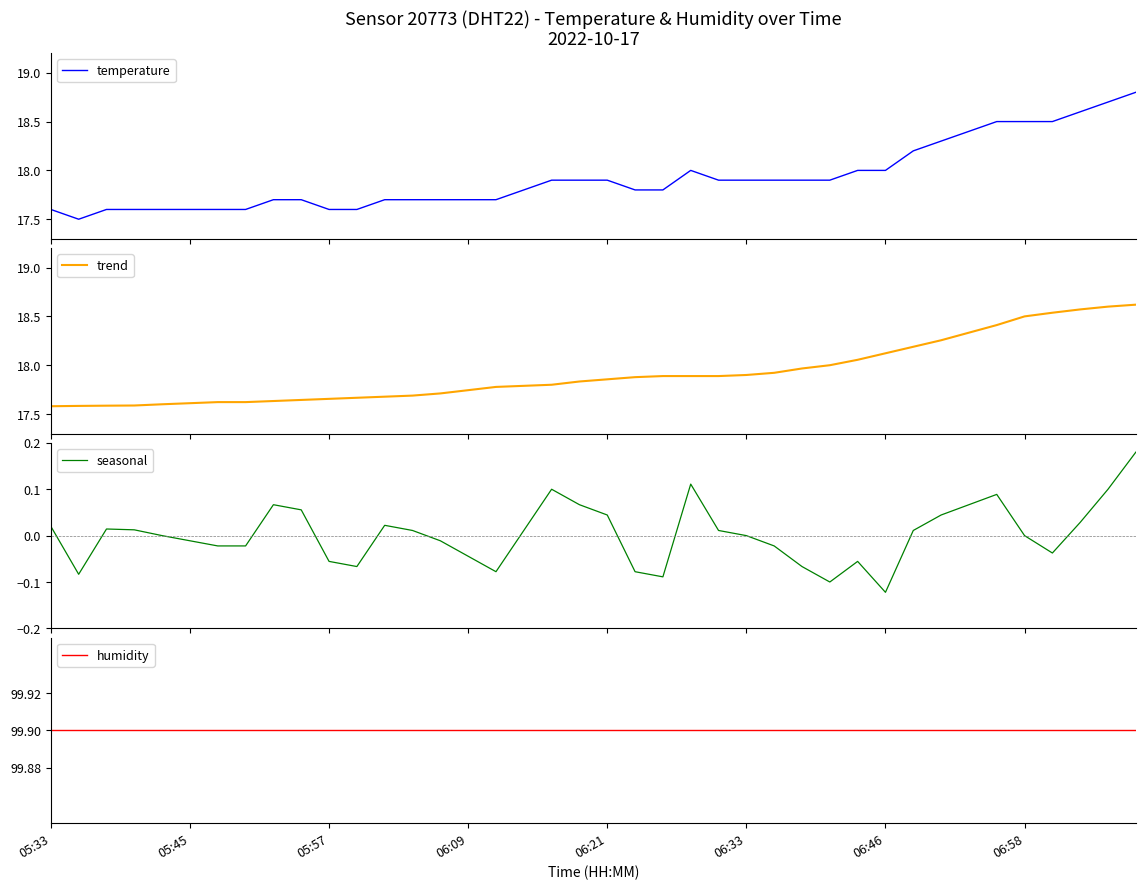

How many data points does each series have?

40